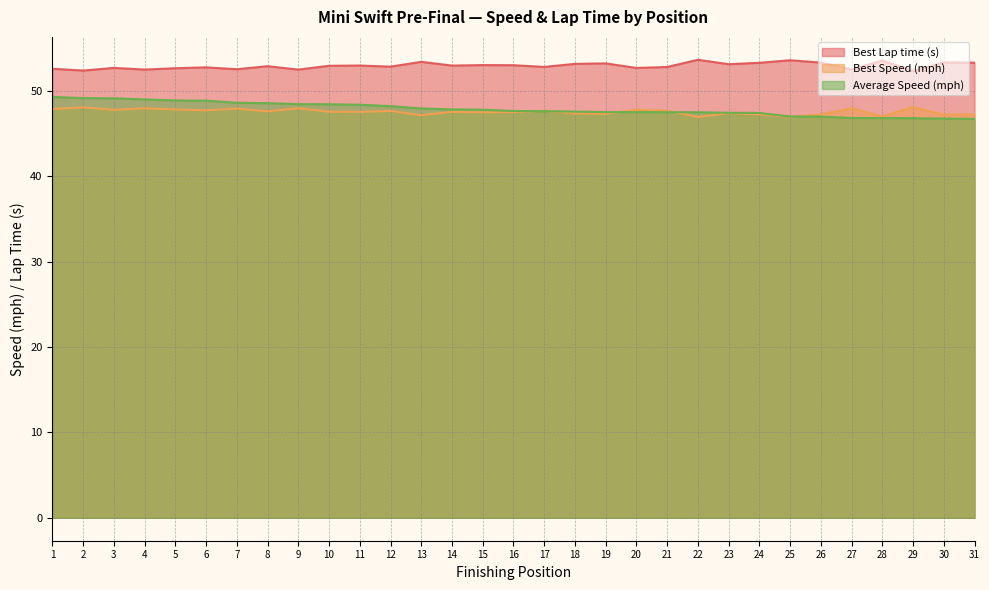

At which category is the sum across all series the highest?

1